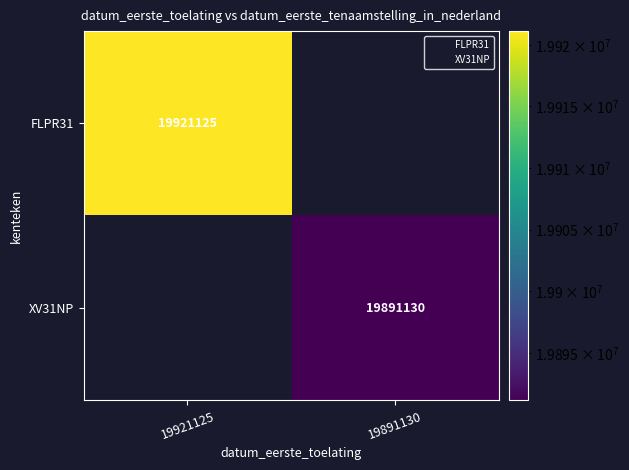

What is the approximate value of XV31NP at 19891130?

19891130.0